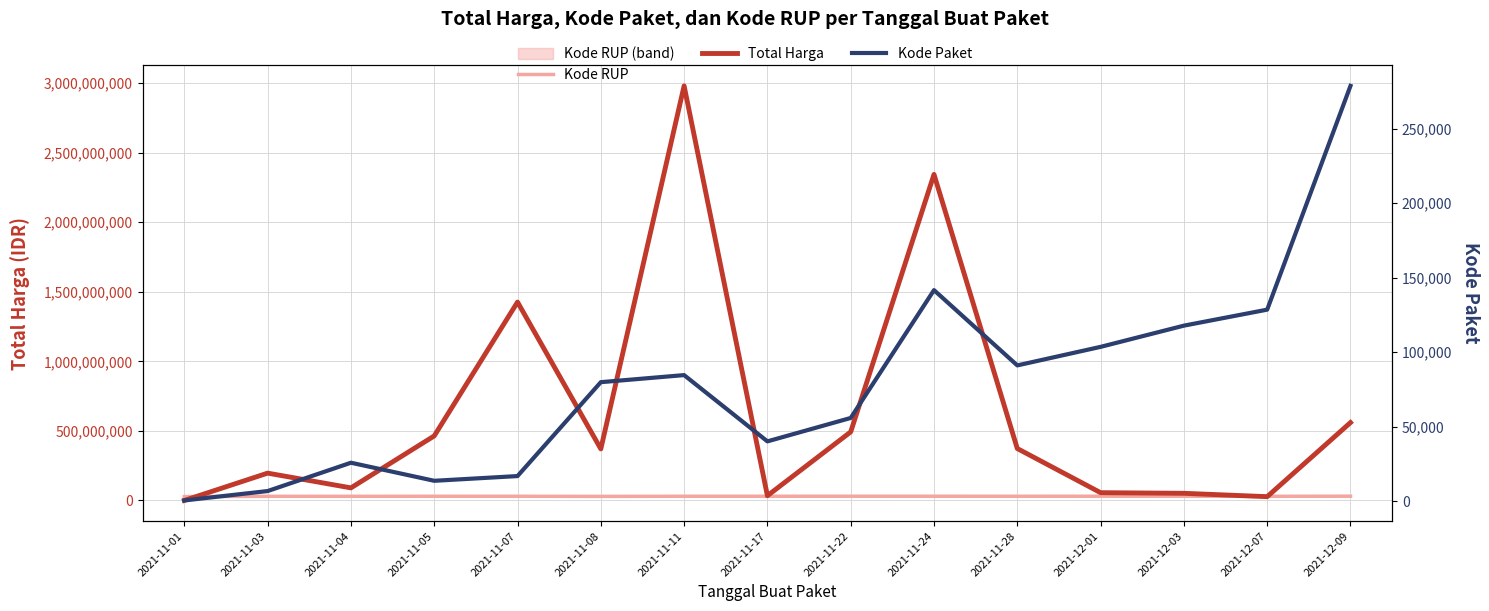

What is the difference between the second highest and minimum values in the Kode RUP series?

2574025